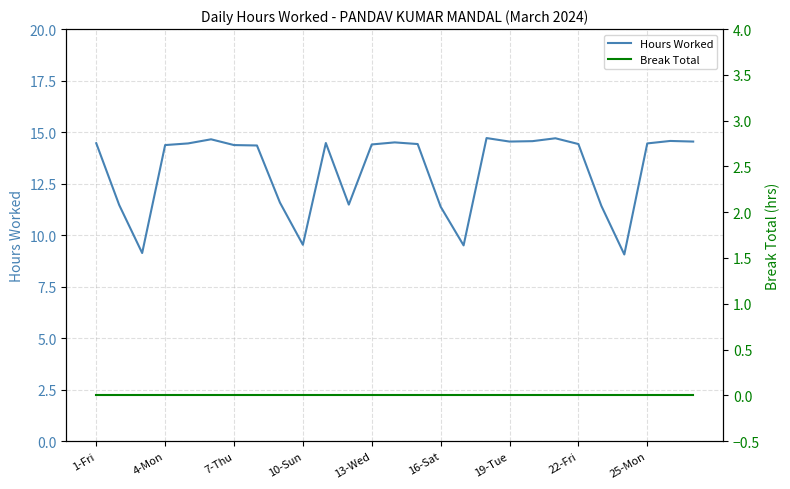

At which label does Hours Worked first exceed 14?

1-Fri